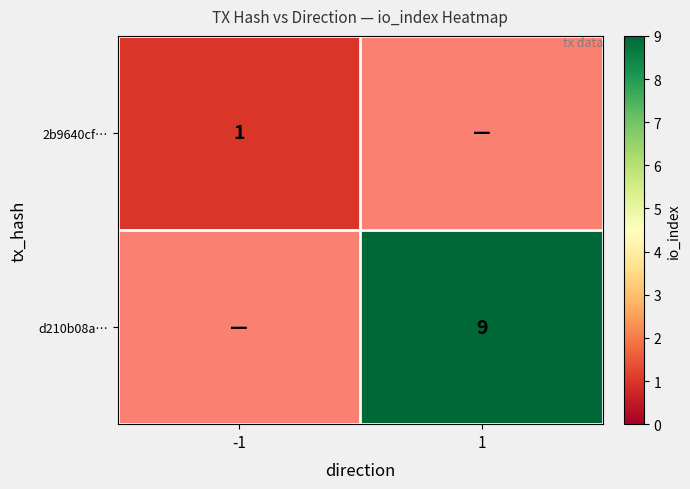

The value of 2b9640cf… at -1 is 1. True or false?

True